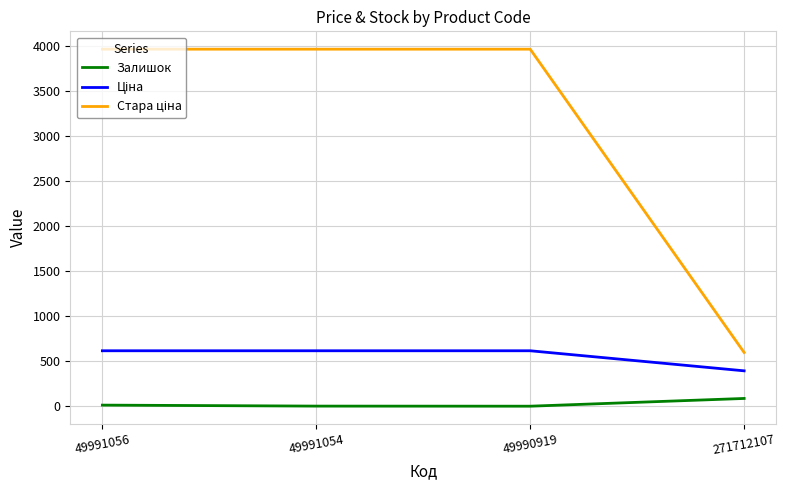

What is the maximum value shown in the chart?

3970.0